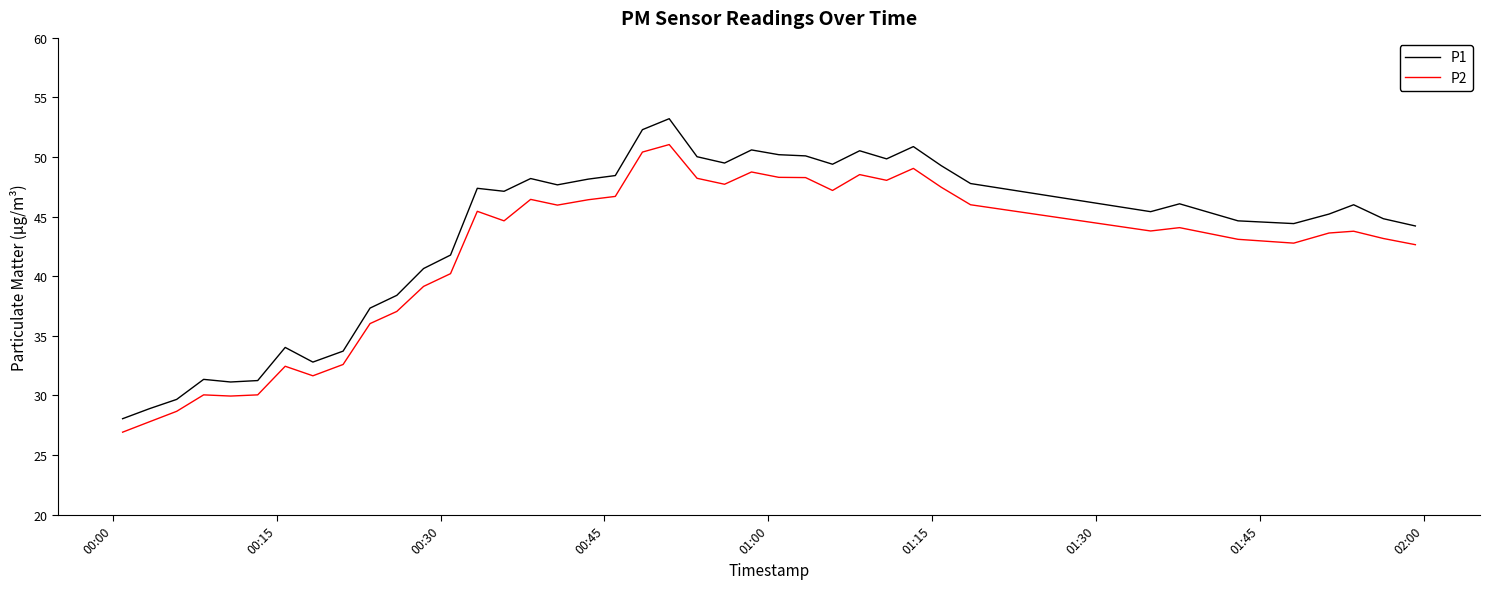

True or false: P2 and P1 cross at least once.

False